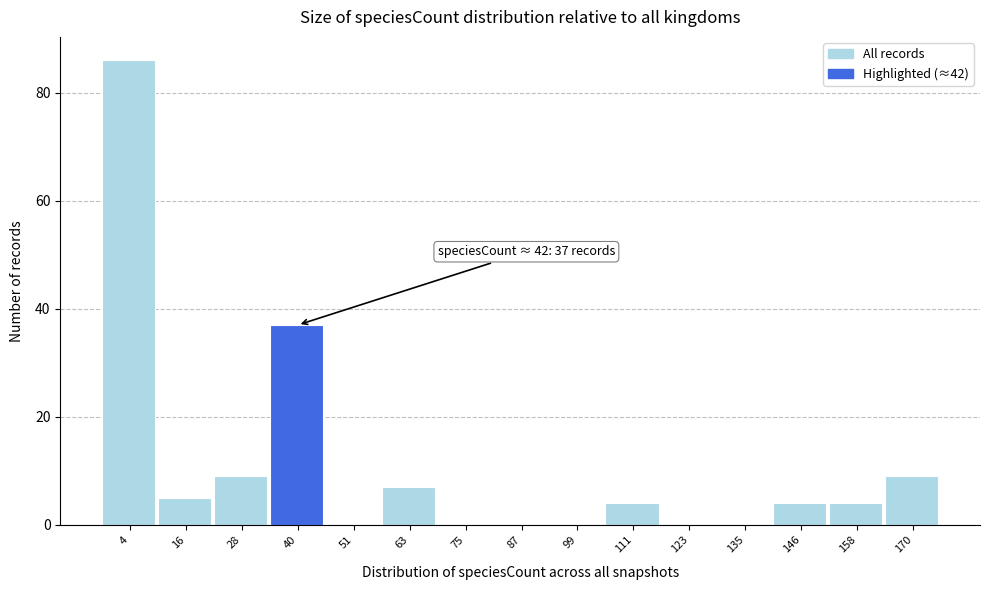

Reading left to right, what are all the values shown in this chart?

4=86	16=5	28=9	40=37	51=0	63=7	75=0	87=0	99=0	111=4	123=0	135=0	146=4	158=4	170=9